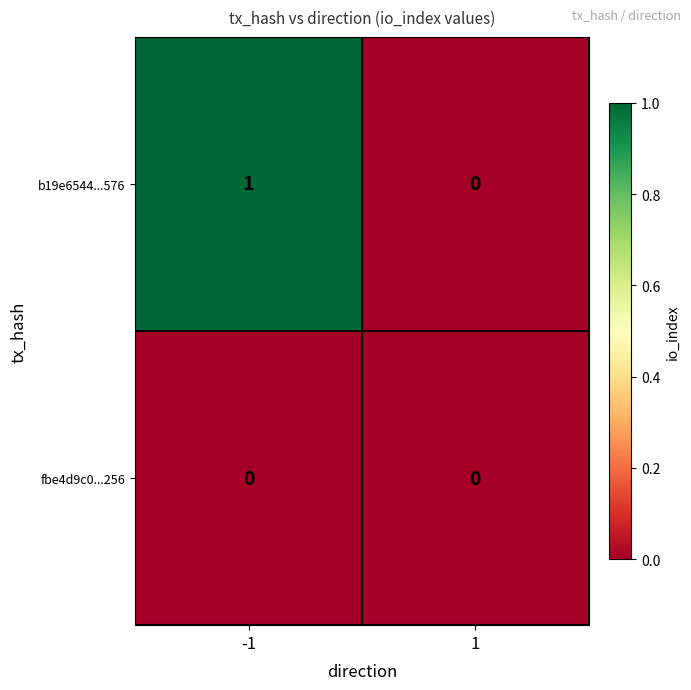

List the series in order of their overall mean, lowest first.

fbe4d9c0...256, b19e6544...576